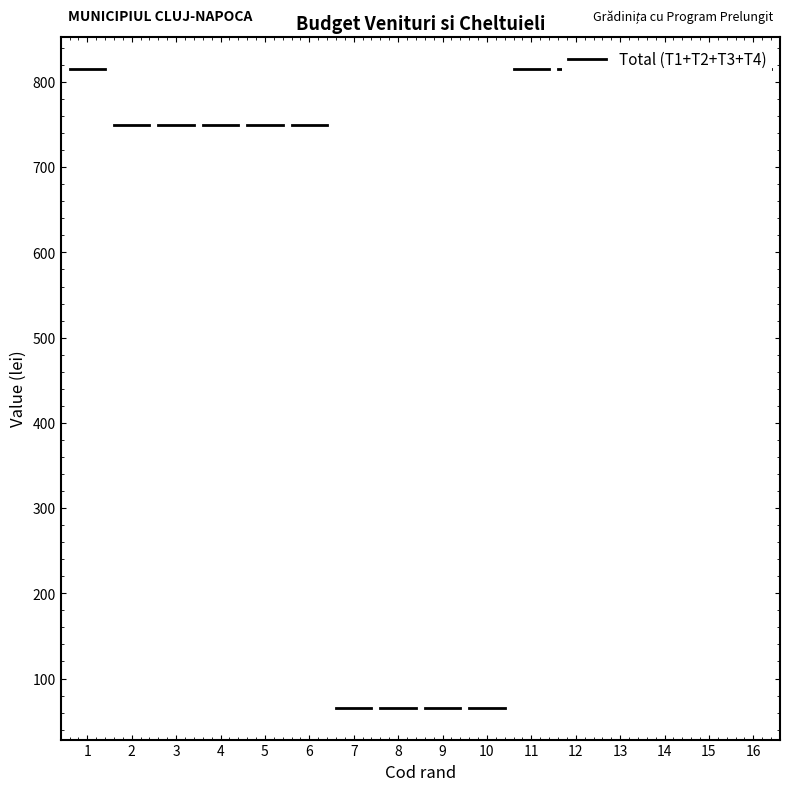

What is the value of the 2nd point from the left?

749.2